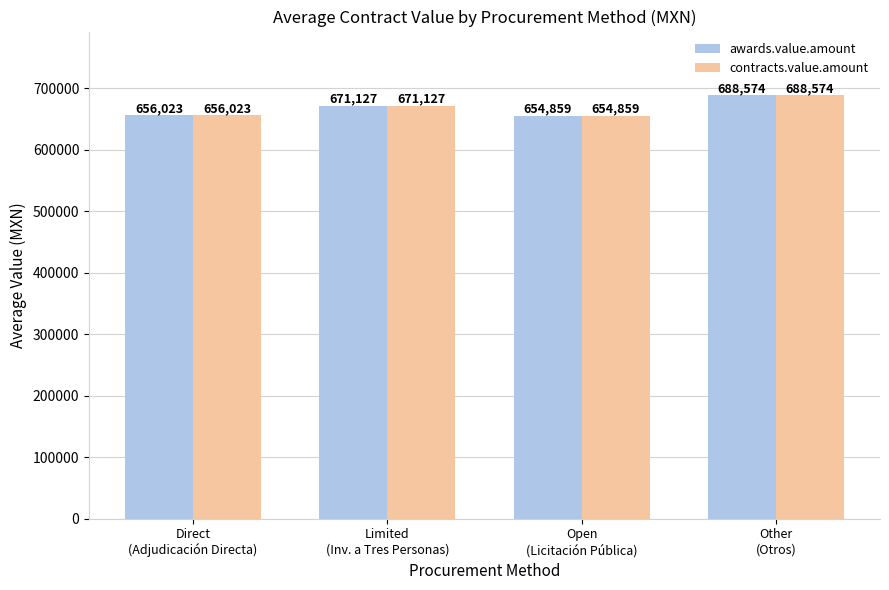

What is the smallest value displayed?

654859.1